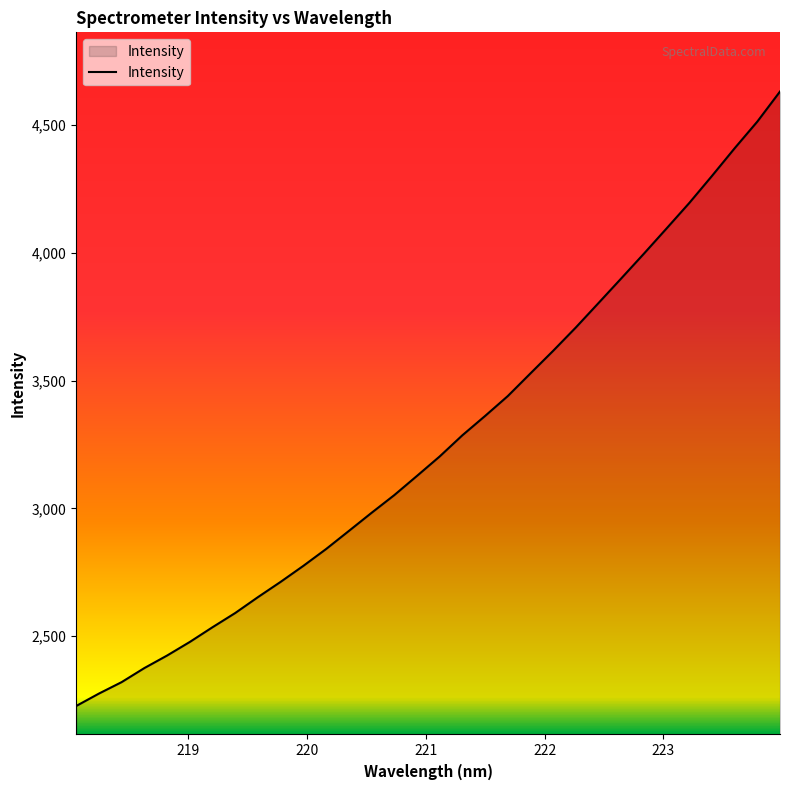

What is the smallest value displayed?

2226.9